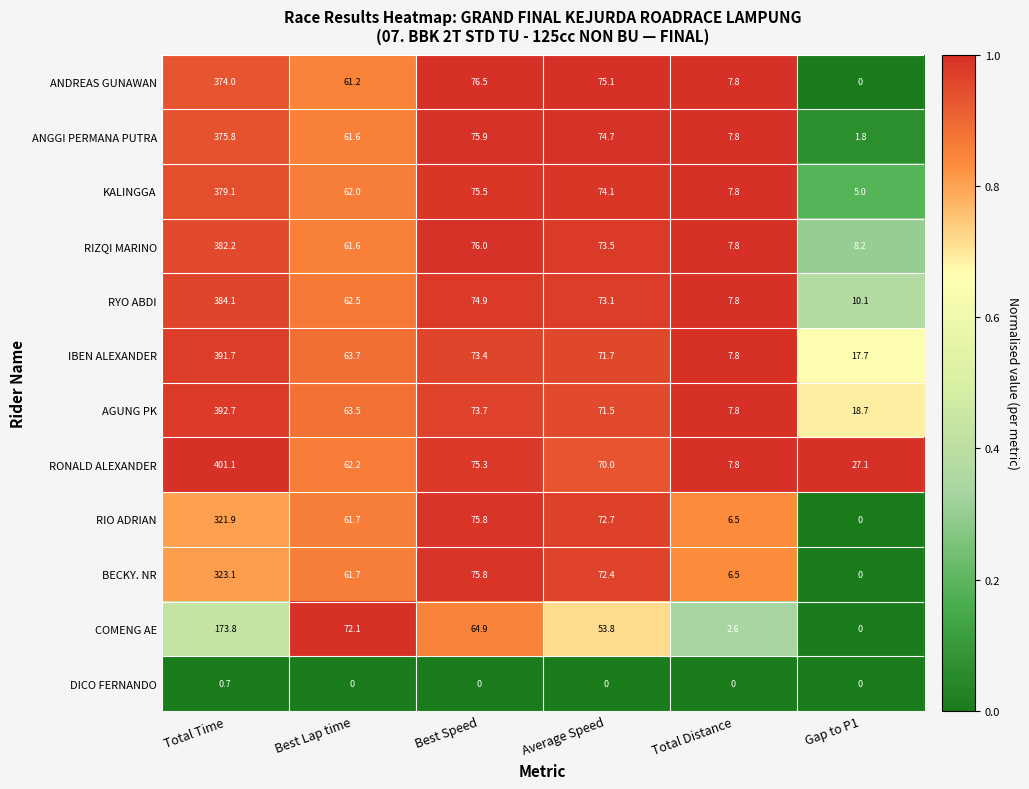

What is the total value across all series at Total Distance?

78.0